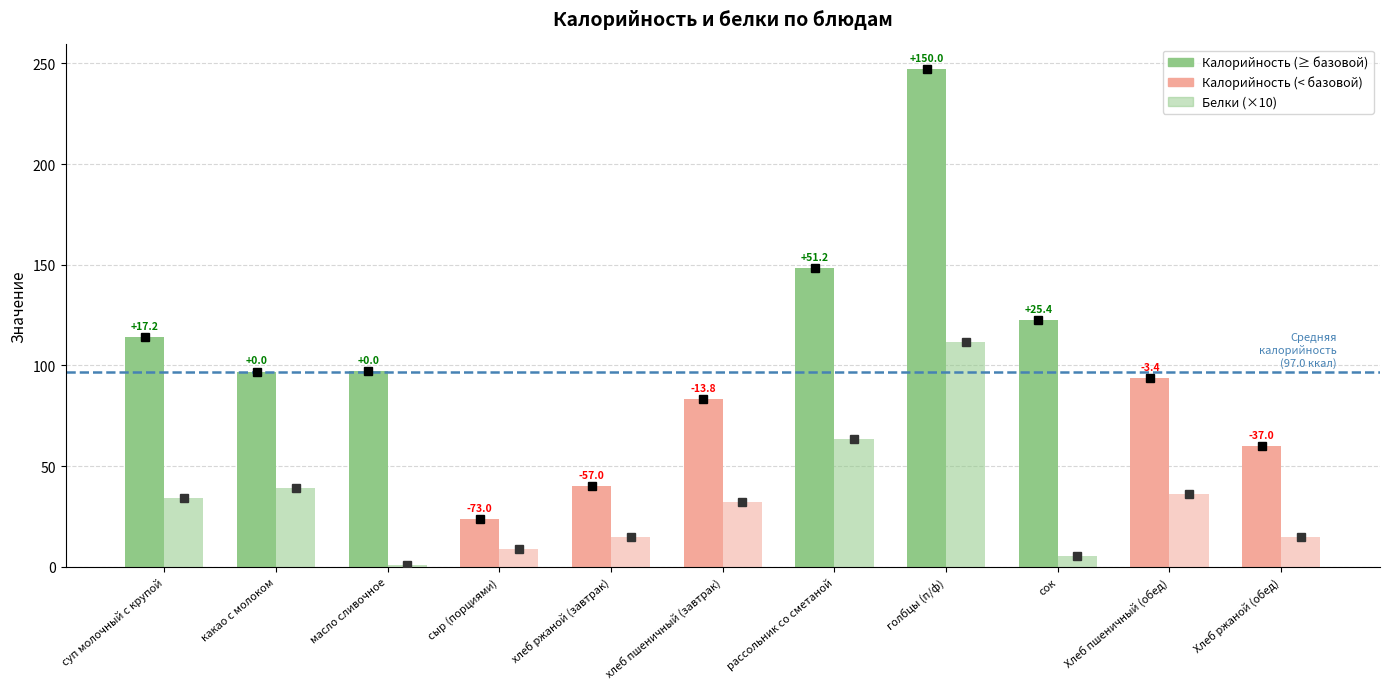

What is the sum of all Калорийность values?

1126.7